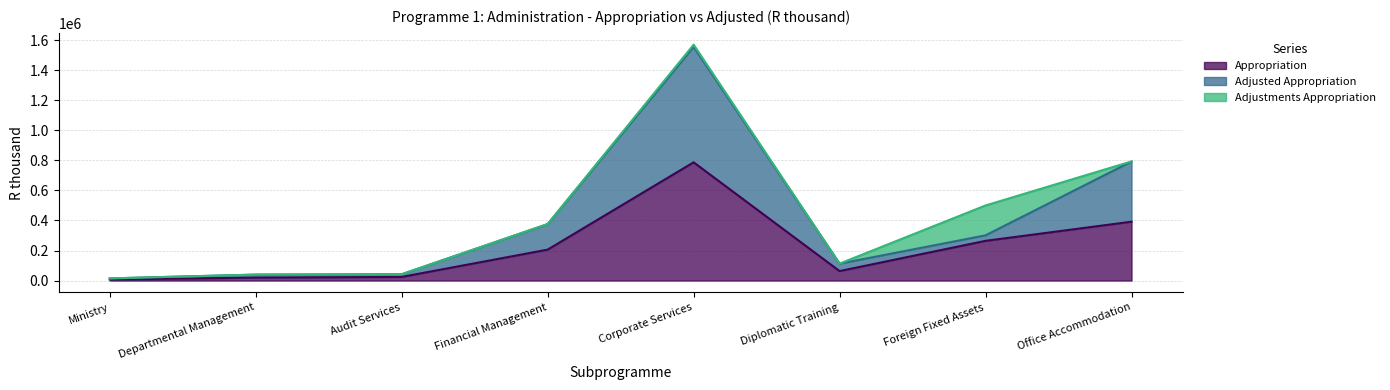

True or false: Appropriation has more than 2 points higher than both neighbors.

False